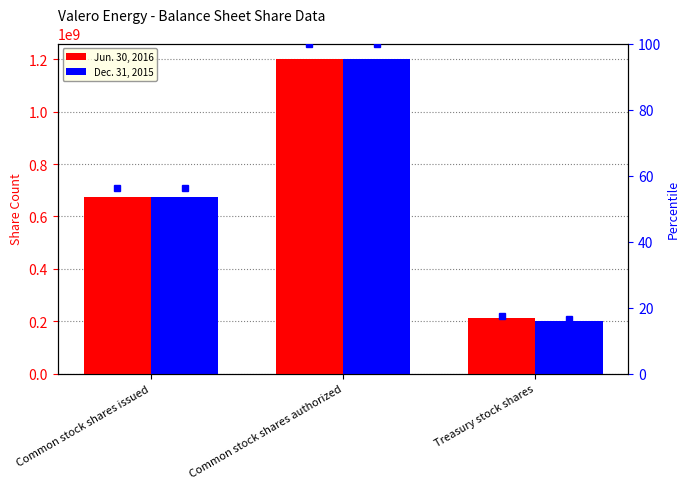

What value does the Jun. 30, 2016 (pct) series have at Common stock shares authorized?

100.0